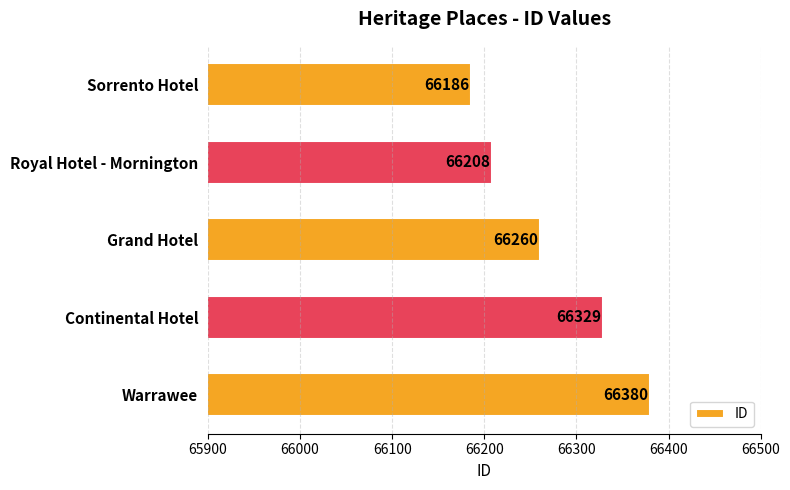

Where is the data nearest to the value 66283?

Grand Hotel